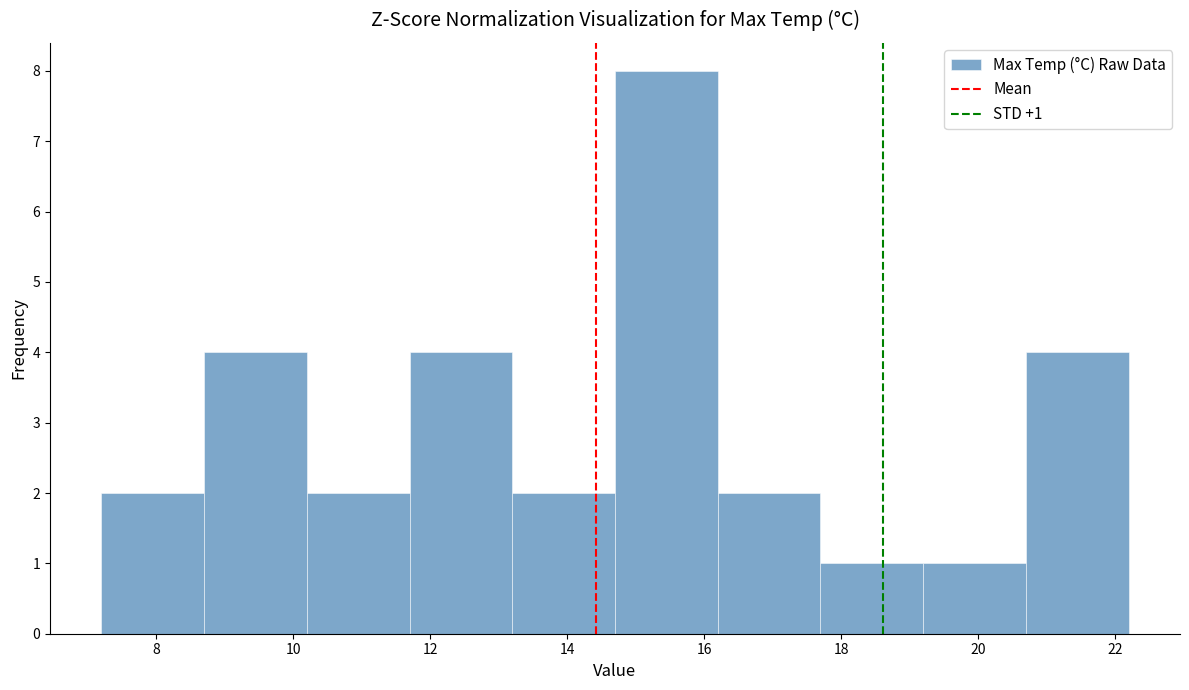

Which range on the x-axis has the tallest bar?

14.7 to 16.2